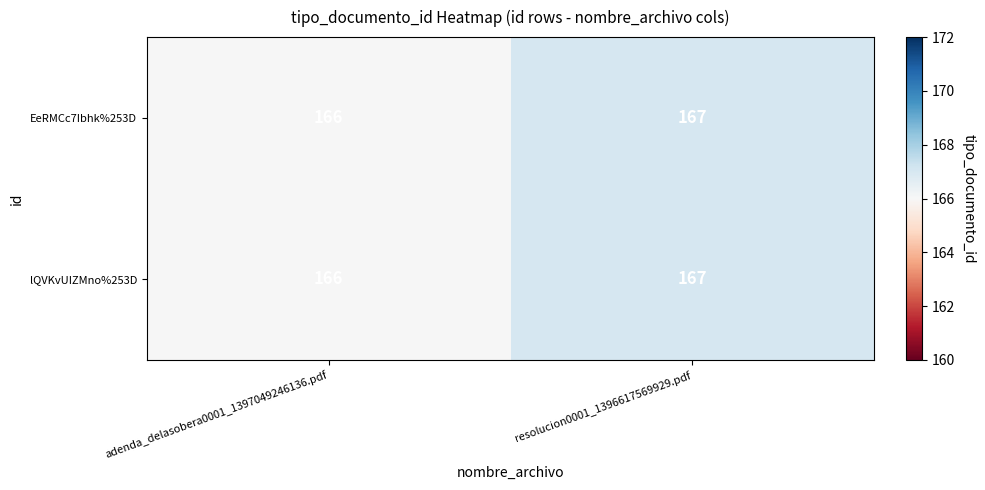

At which category is the sum across all series the highest?

resolucion0001_1396617569929.pdf